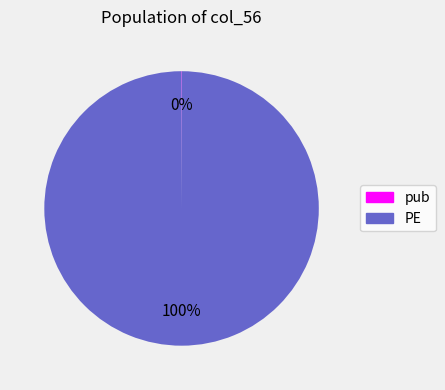

True or false: PE accounts for 100% of the total.

True